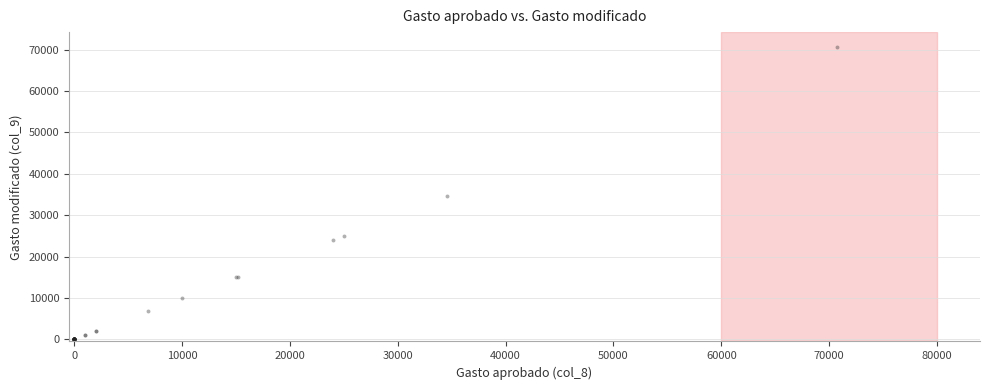

What Y value in the scatter plot is closest to 35350?

34527.9